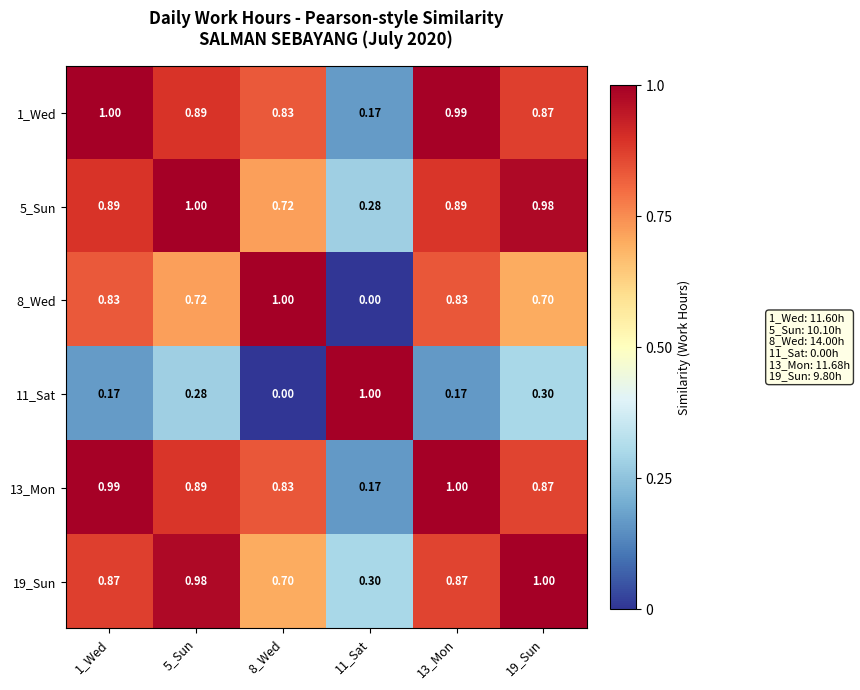

Is the value of 1_Wed at 5_Sun greater than the value of 19_Sun at 11_Sat?

Yes